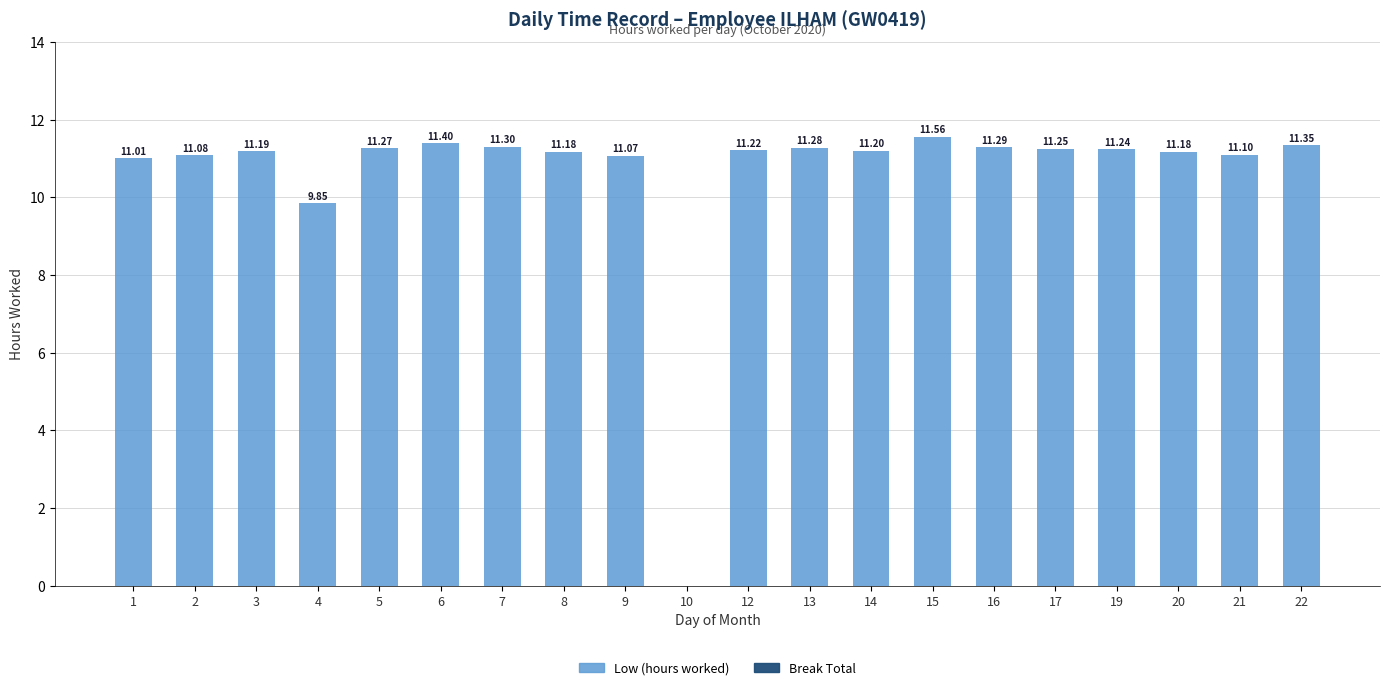

What is the ratio of the value at 14 to the value at 3?

1.0